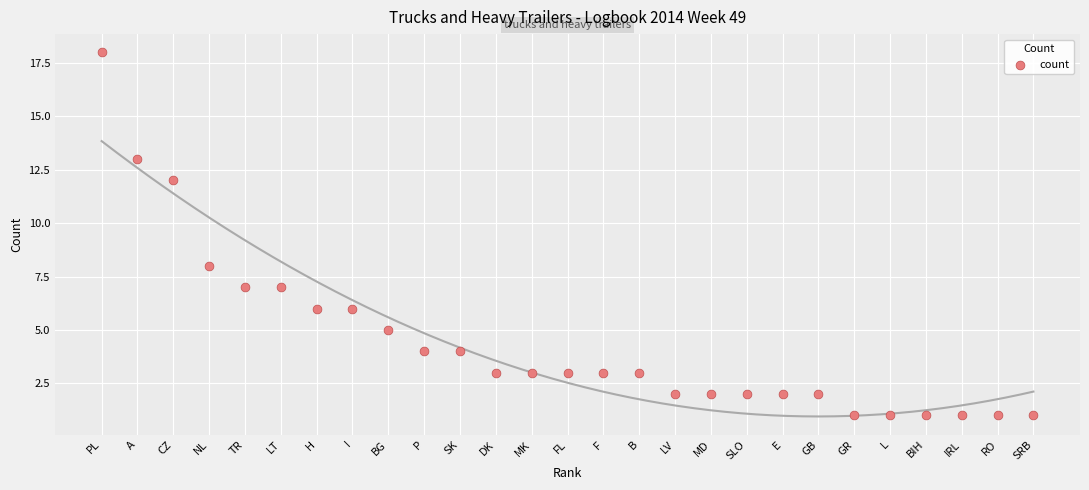

What Y value in the scatter plot is closest to 9?

8